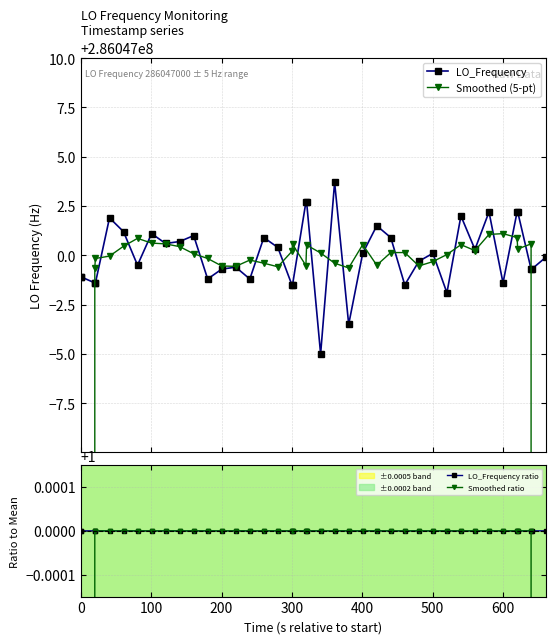

What are all the series names shown in the legend?

LO_Frequency, Smoothed (5-pt), LO_Frequency ratio, Smoothed ratio